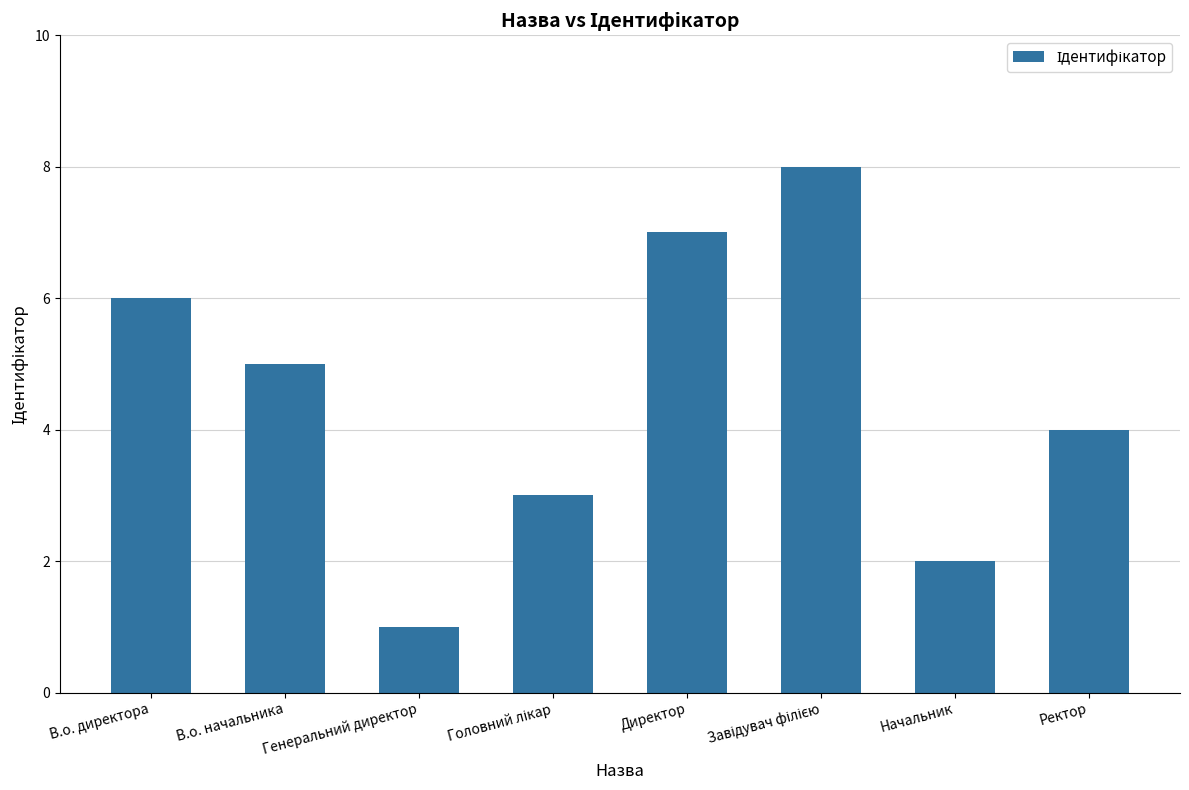

Does the chart contain stacked bars?

No